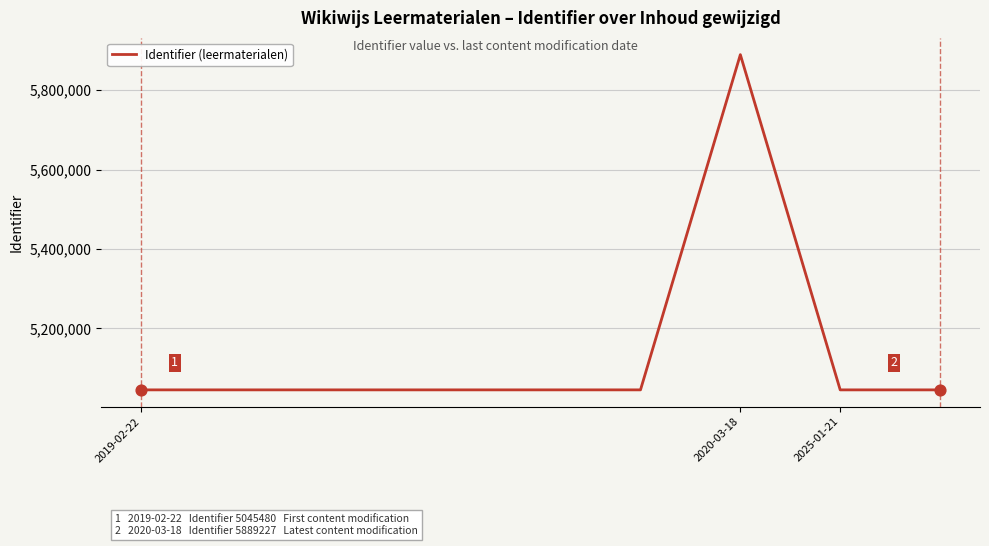

What is the maximum value shown in the chart?

5889227